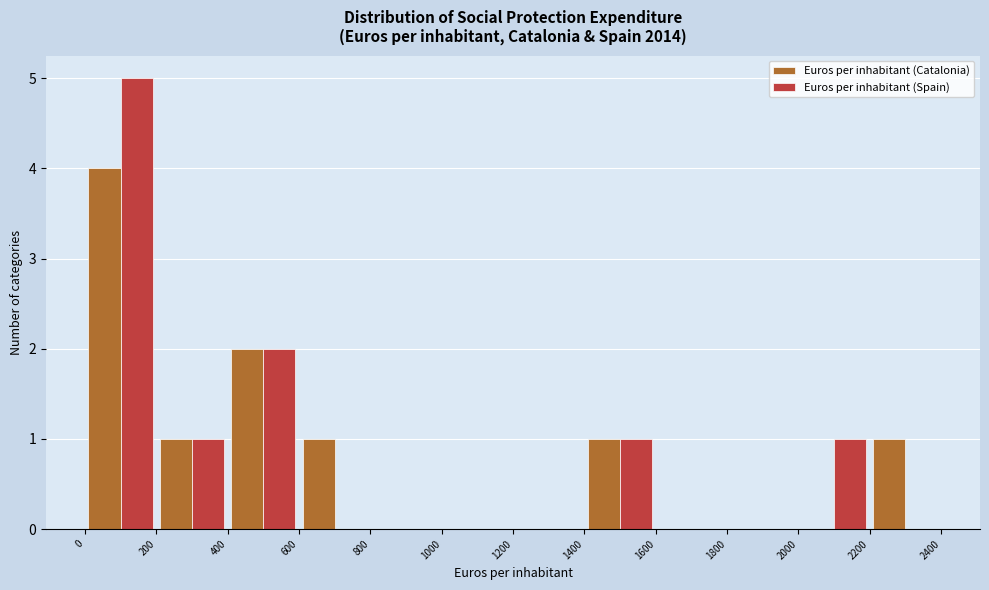

Reading left to right, transcribe this chart: for each range on the x-axis, give the height of each series' bar. The values are not printed on the chart, so give them approximately, as read against the axis.

0 to 200: Euros per inhabitant (Catalonia)=4	Euros per inhabitant (Spain)=5
200 to 400: Euros per inhabitant (Catalonia)=1	Euros per inhabitant (Spain)=1
400 to 600: Euros per inhabitant (Catalonia)=2	Euros per inhabitant (Spain)=2
600 to 800: Euros per inhabitant (Catalonia)=1	Euros per inhabitant (Spain)=0
800 to 1000: Euros per inhabitant (Catalonia)=0	Euros per inhabitant (Spain)=0
1000 to 1200: Euros per inhabitant (Catalonia)=0	Euros per inhabitant (Spain)=0
1200 to 1400: Euros per inhabitant (Catalonia)=0	Euros per inhabitant (Spain)=0
1400 to 1600: Euros per inhabitant (Catalonia)=1	Euros per inhabitant (Spain)=1
1600 to 1800: Euros per inhabitant (Catalonia)=0	Euros per inhabitant (Spain)=0
1800 to 2000: Euros per inhabitant (Catalonia)=0	Euros per inhabitant (Spain)=0
2000 to 2200: Euros per inhabitant (Catalonia)=0	Euros per inhabitant (Spain)=1
2200 to 2400: Euros per inhabitant (Catalonia)=1	Euros per inhabitant (Spain)=0